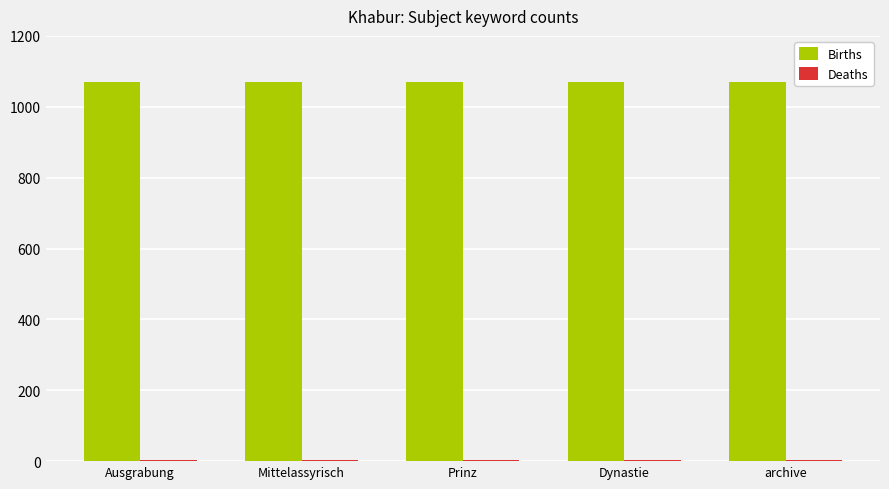

What is the maximum value shown in the chart?

1070